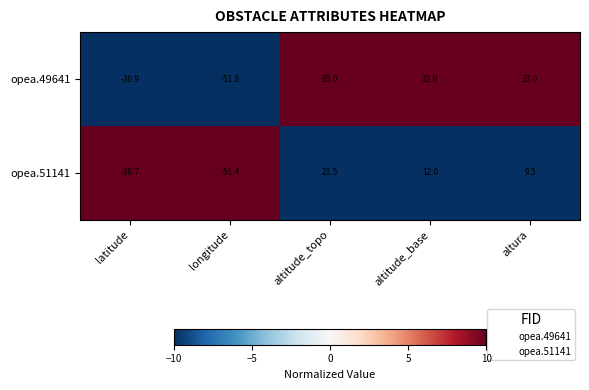

What is the smallest value displayed?

-51.8